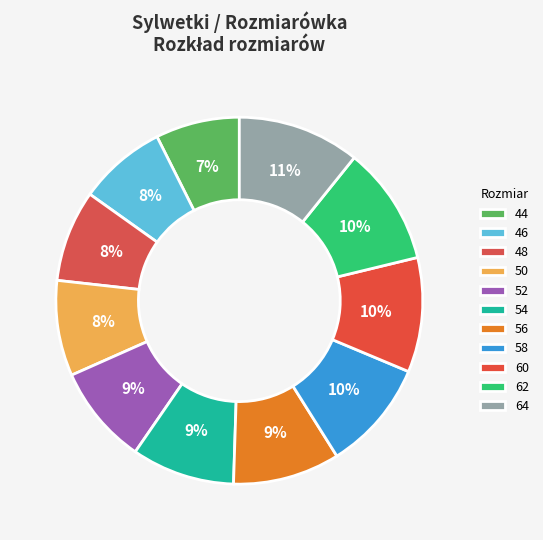

Is there a majority slice in this chart?

No